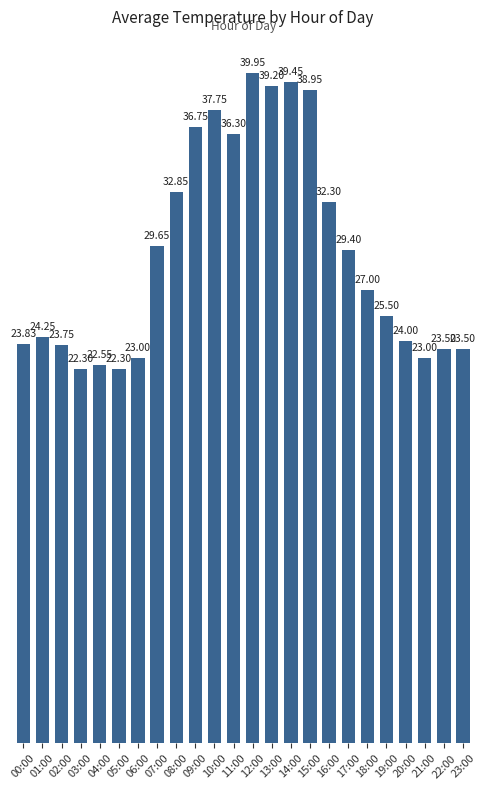

What is the change in value from 00:00 to 12:00?

+16.1